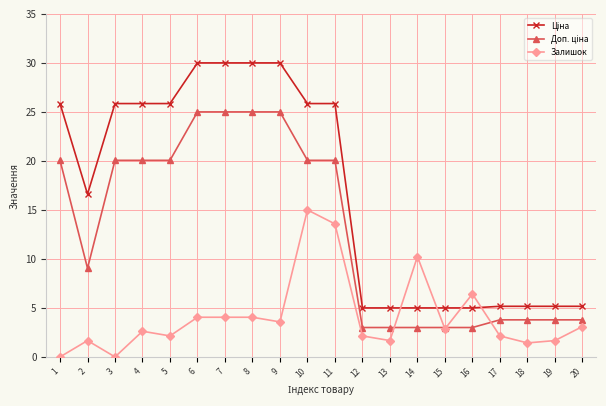

Where is the first local minimum for Залишок?

3